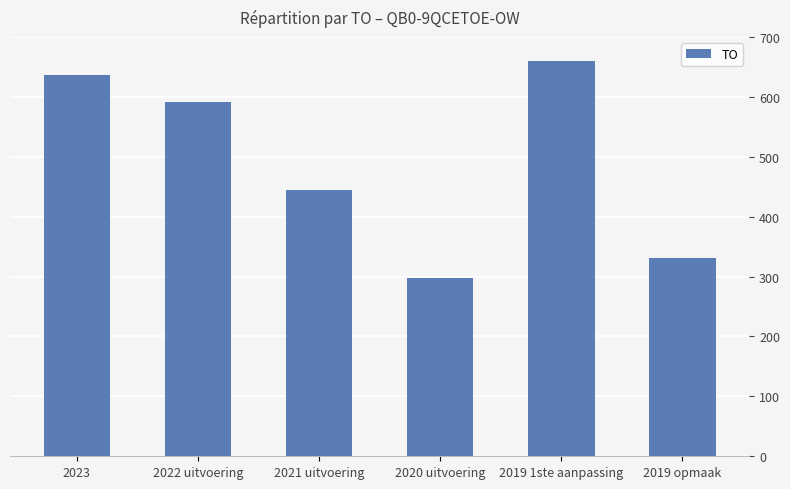

What is the sum of all values?

2961